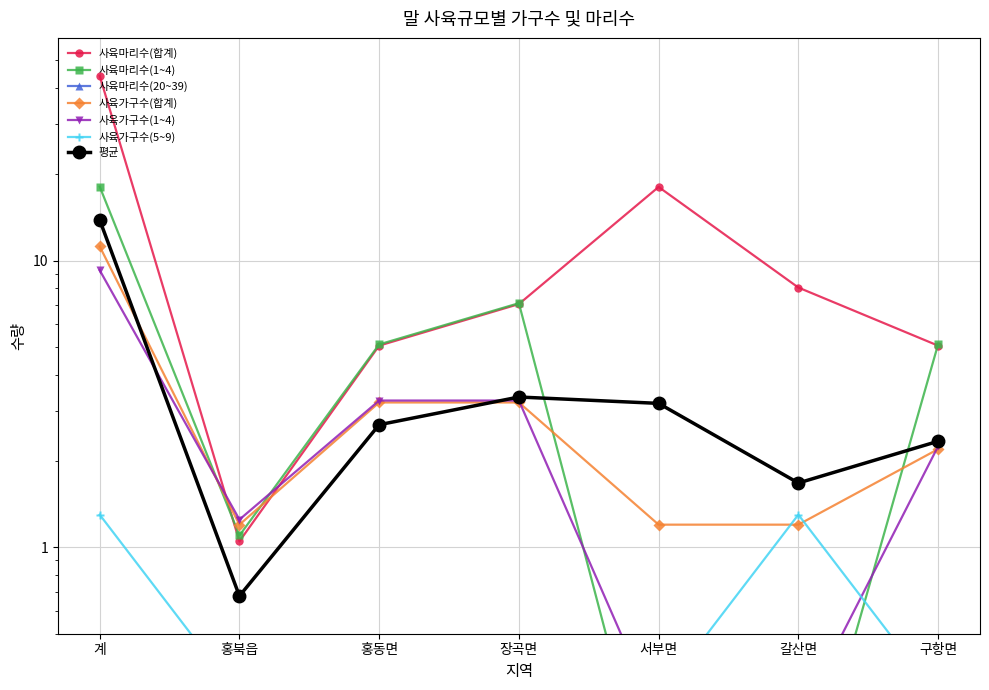

Reading right to left, extract all data points from this chart.

사육마리수(합계): 구항면=5.0	갈산면=8.1	서부면=18.1	장곡면=7.0	홍동면=5.0	홍북읍=1.1	계=44.0
사육마리수(1~4): 구항면=5.1	갈산면=0.1	서부면=0.1	장곡면=7.1	홍동면=5.1	홍북읍=1.1	계=18.1
사육가구수(합계): 구항면=2.2	갈산면=1.2	서부면=1.2	장곡면=3.2	홍동면=3.2	홍북읍=1.2	계=11.2
사육가구수(1~4): 구항면=2.2	갈산면=0.2	서부면=0.2	장곡면=3.2	홍동면=3.2	홍북읍=1.2	계=9.2
사육가구수(5~9): 구항면=0.3	갈산면=1.3	서부면=0.3	장곡면=0.3	홍동면=0.3	홍북읍=0.3	계=1.3